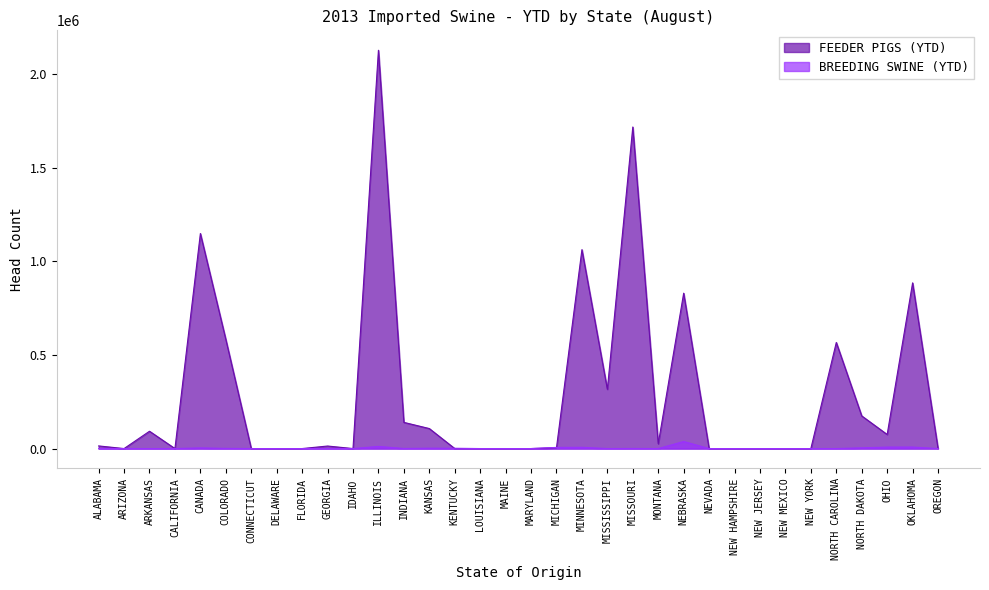

What is the spread (max minus min) of values at CANADA?

1145526